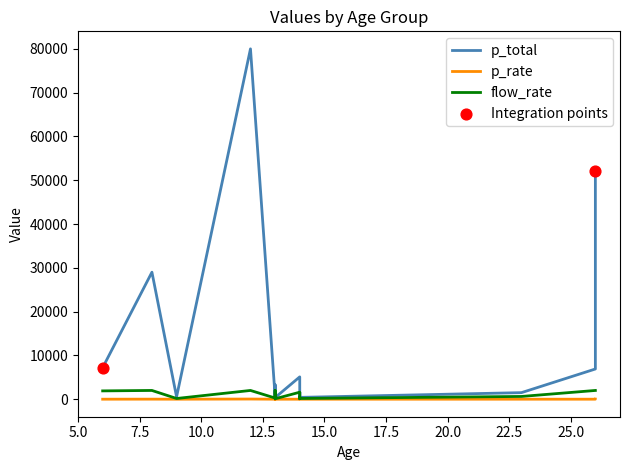

Which series has the largest total across all categories?

p_total